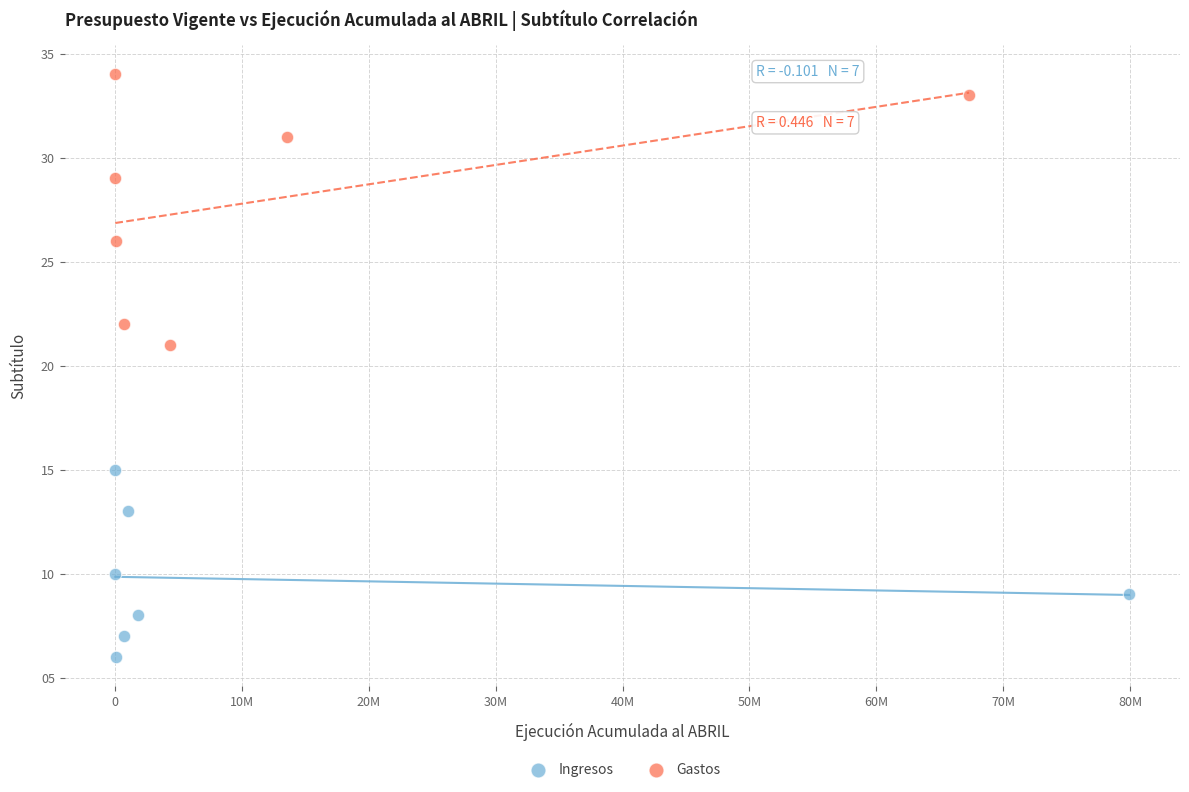

What are all the series names shown in the legend?

Ingresos, Gastos